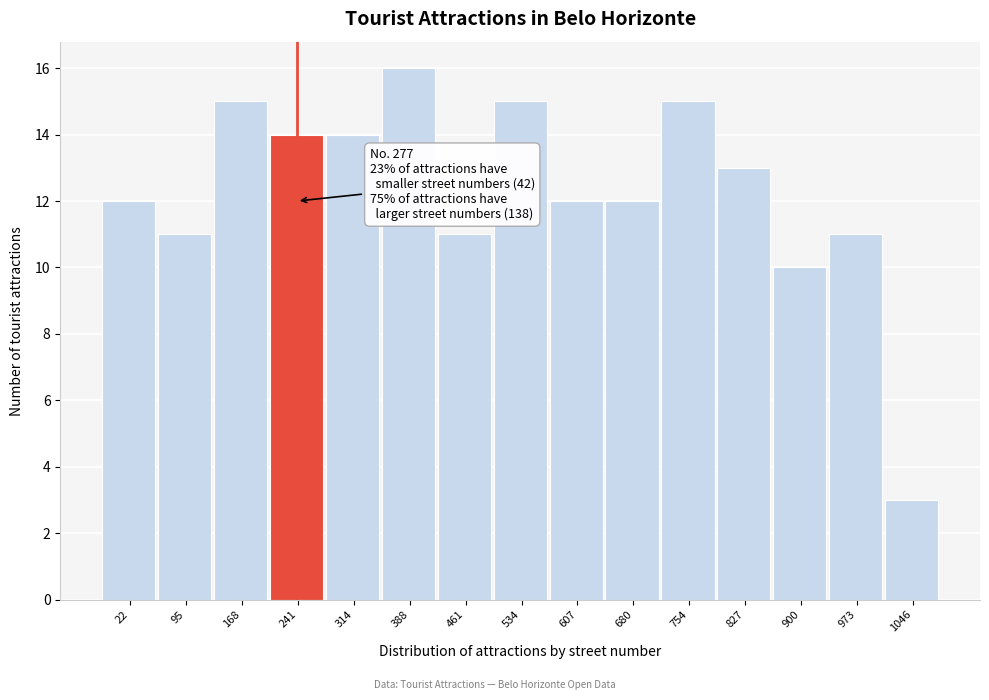

Reading right to left, extract all data points from this chart.

1046=3	973=11	900=10	827=13	754=15	680=12	607=12	534=15	461=11	388=16	314=14	241=14	168=15	95=11	22=12